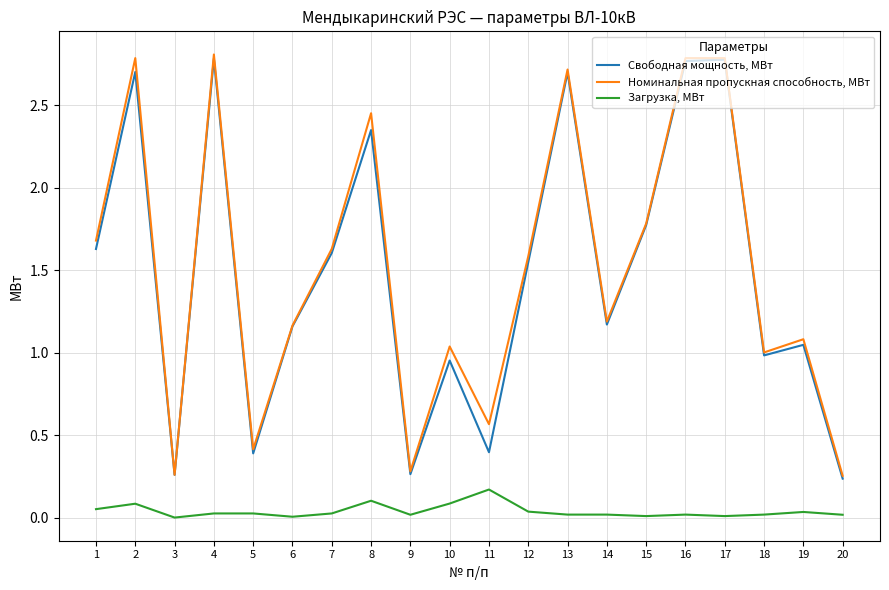

At which label does Загрузка, МВт reach its peak?

11